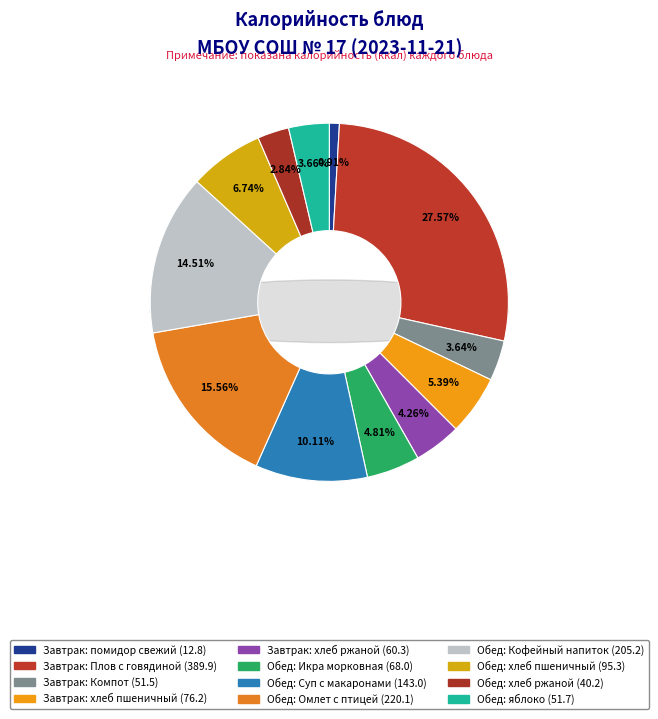

To the nearest percent, what is the difference between the largest and smallest slice percentages?

27%